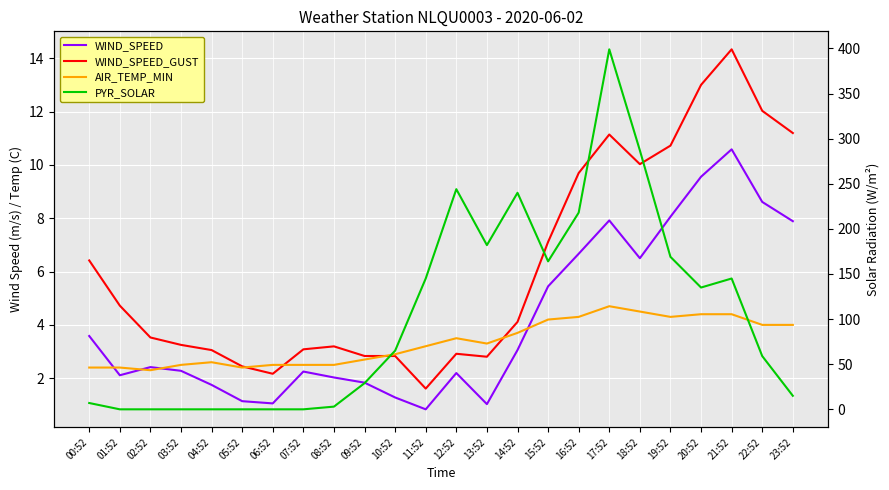

What is the maximum value shown in the chart?

399.0